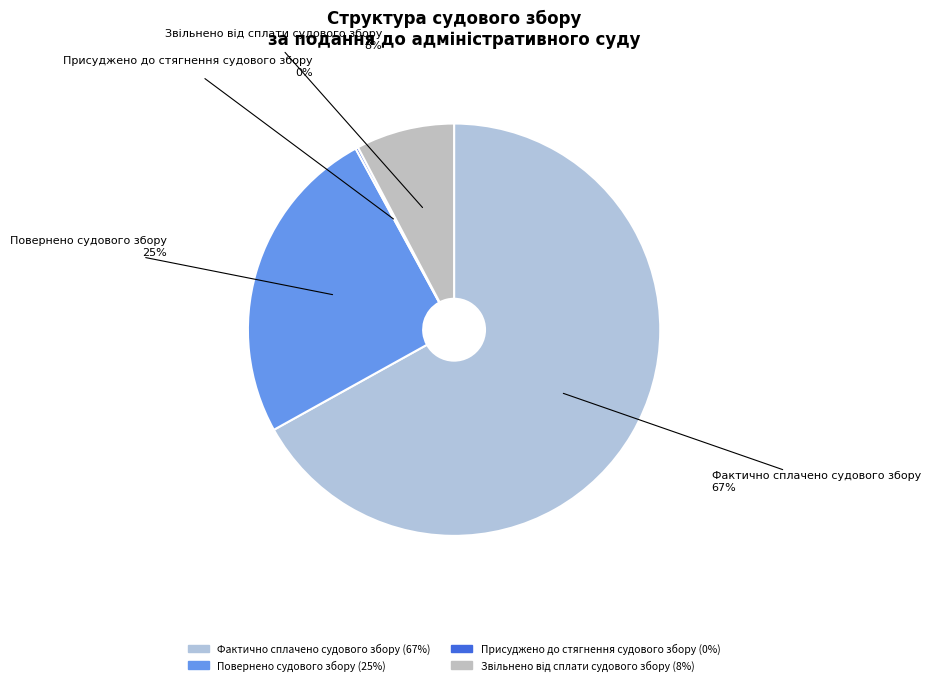

To the nearest percent, what percentage of the pie is Повернено судового збору?

25%